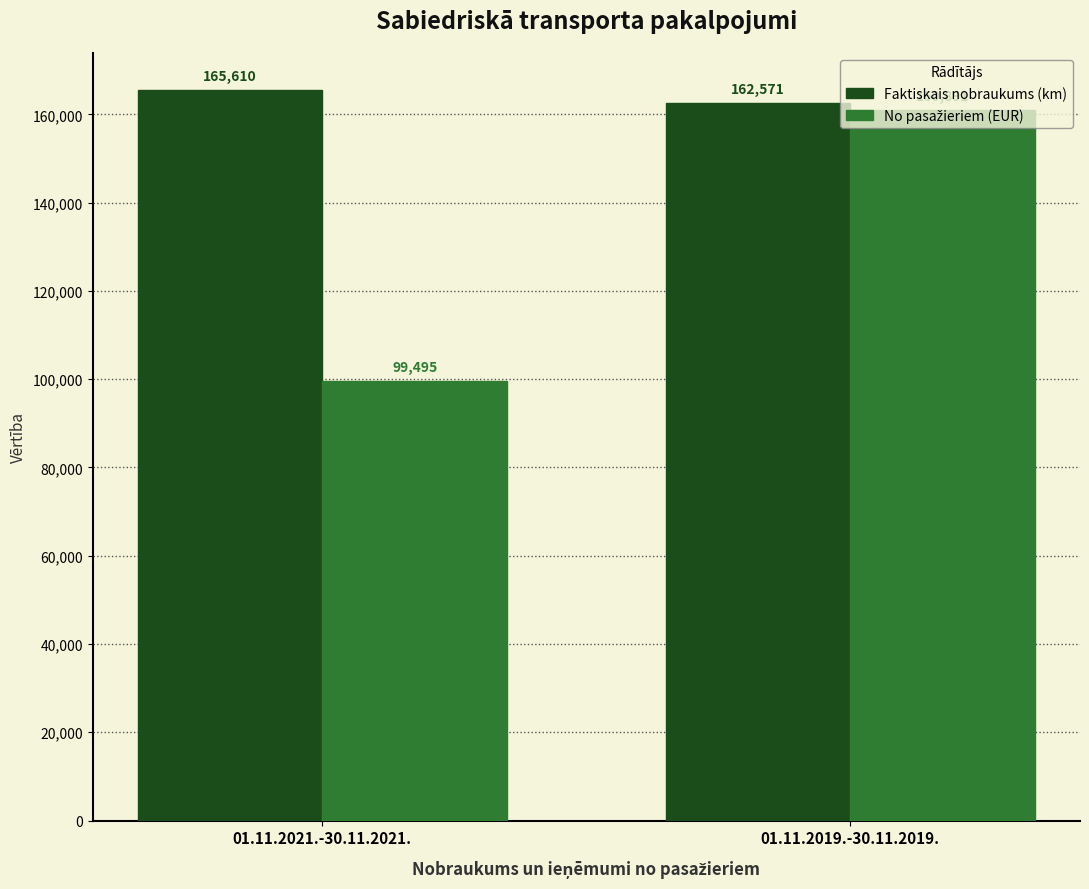

Does the chart contain any negative values?

No